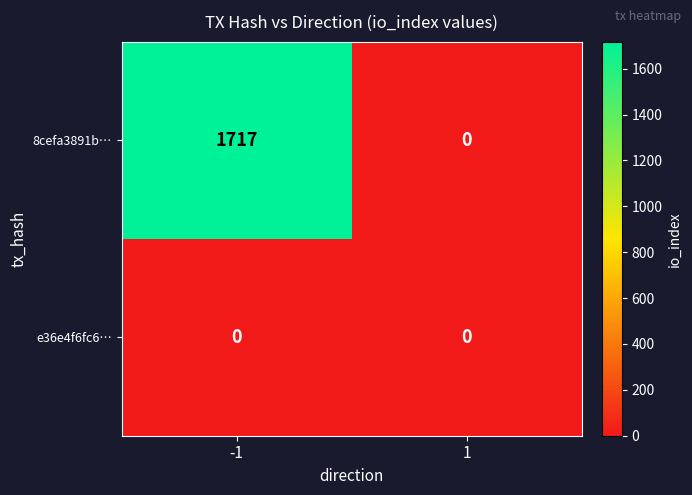

Is it true that 8cefa3891b… equals 0 at 1?

True